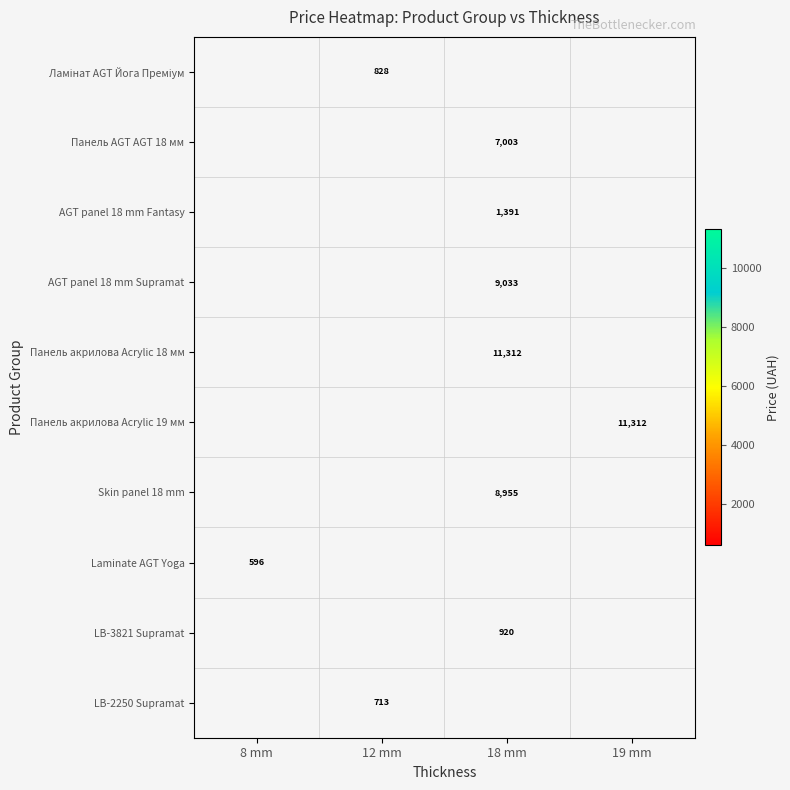

Is it true that Панель акрилова Acrylic 18 мм equals 11312 at 18 mm?

True